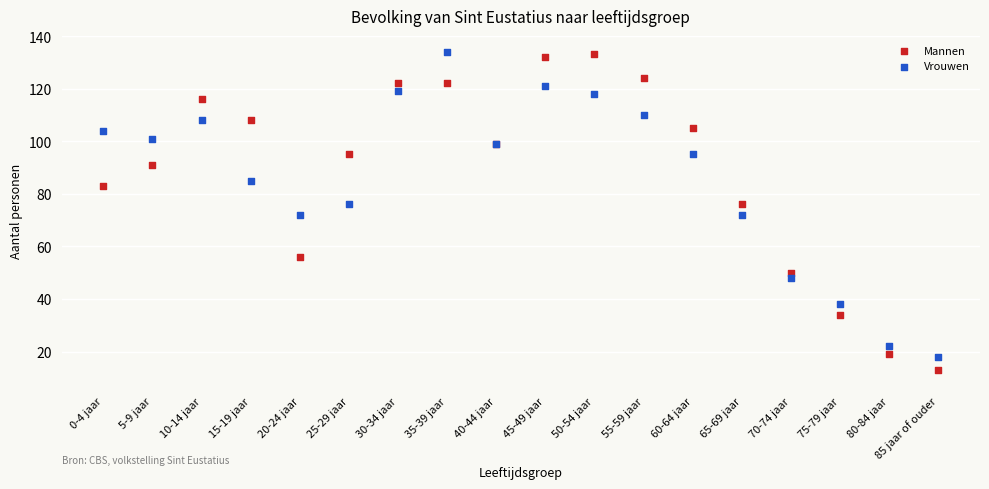

What are all the series names shown in the legend?

Mannen, Vrouwen